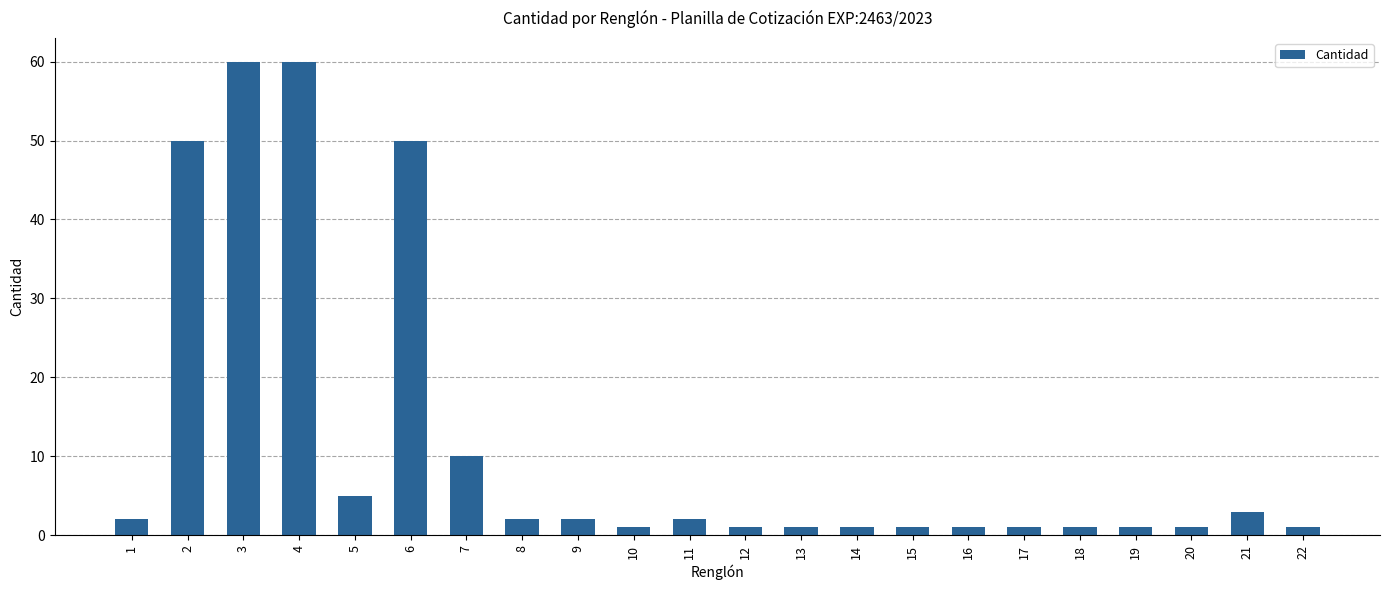

What is the smallest value displayed?

1